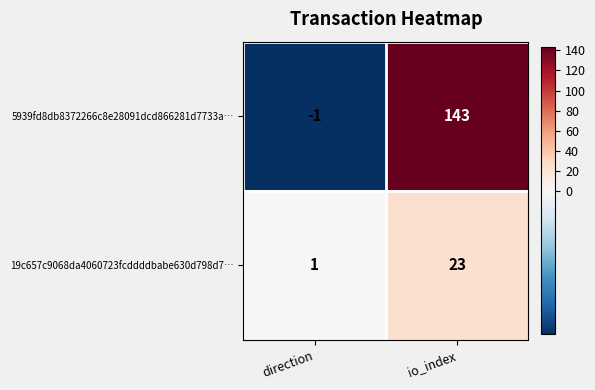

Which category has the highest value in the 5939fd8db8372266c8e28091dcd866281d7733a… series?

io_index